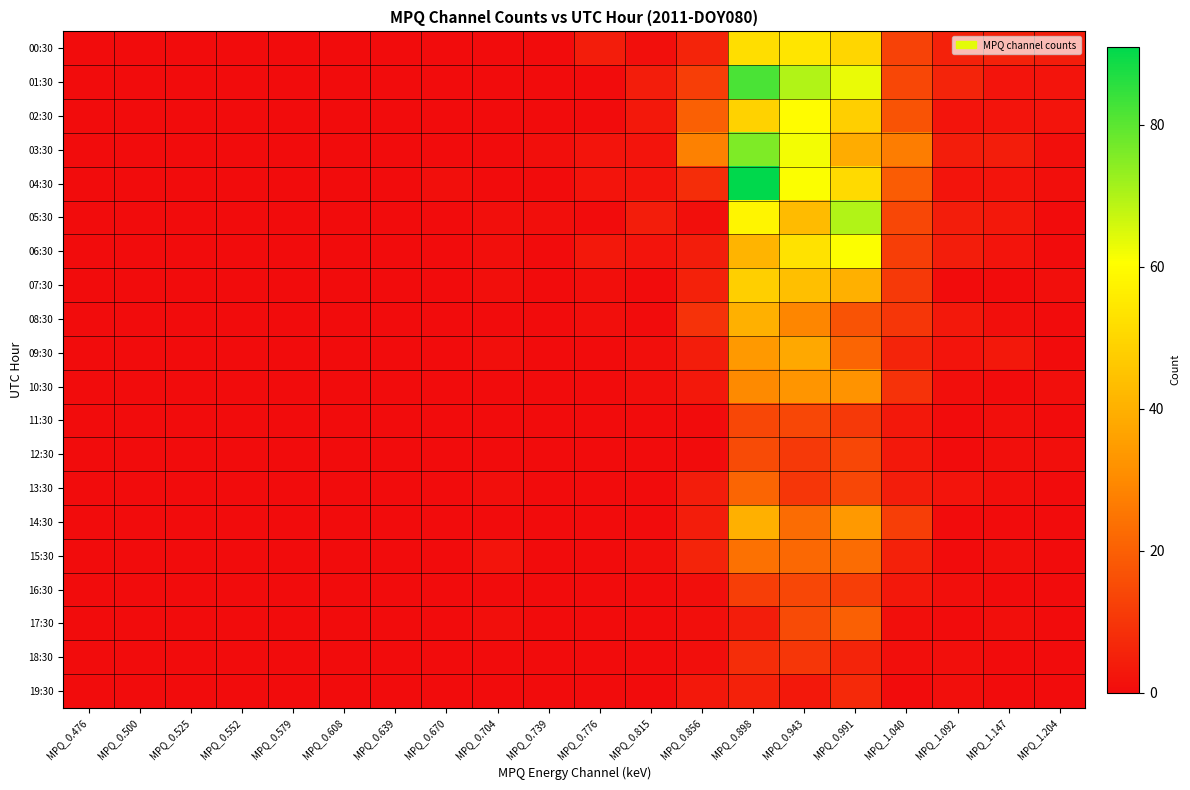

Which series changed the most between MPQ_0.815 and MPQ_0.991?

05:30